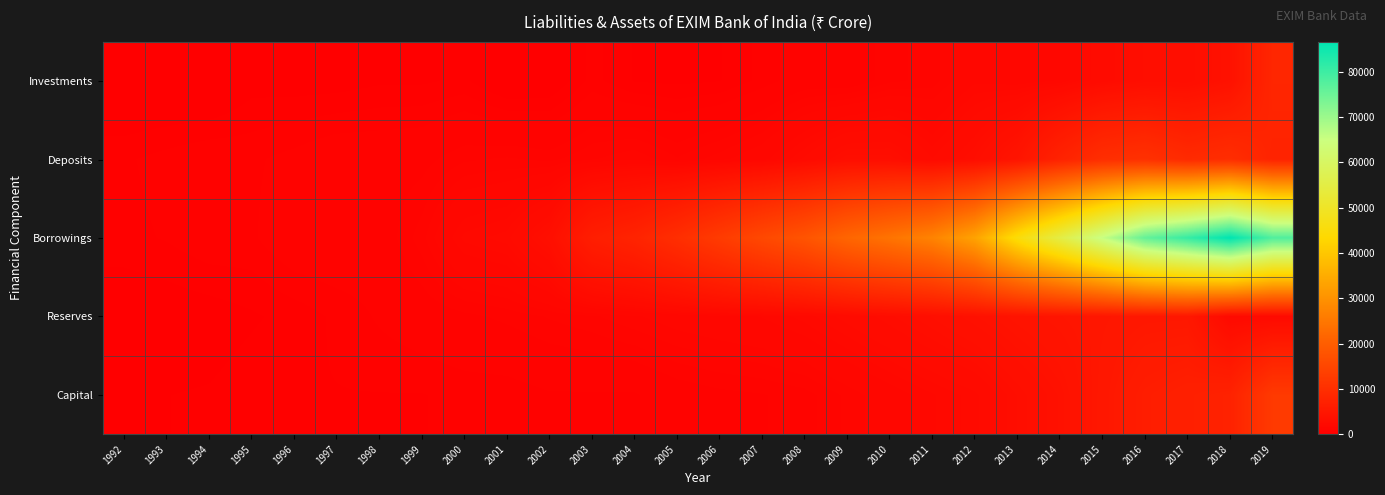

What is the total value across all series at 2007?

20607